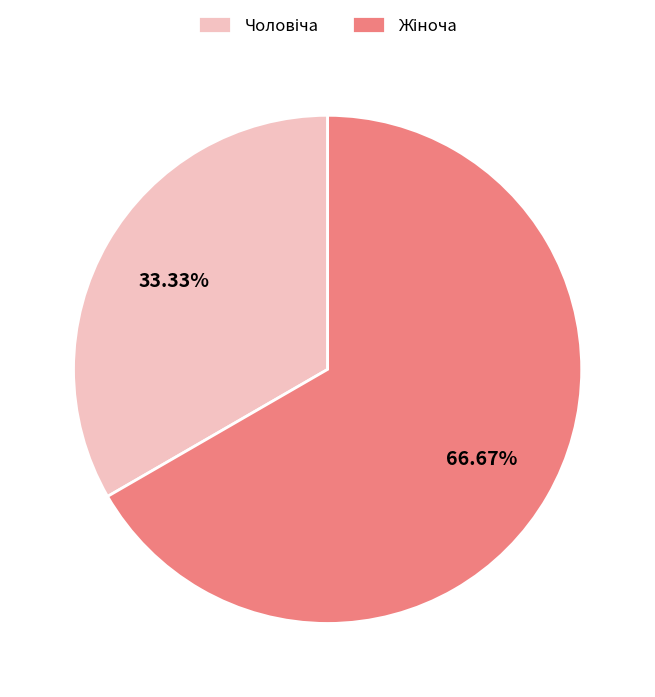

Is there any slice that represents more than half of the pie?

Yes